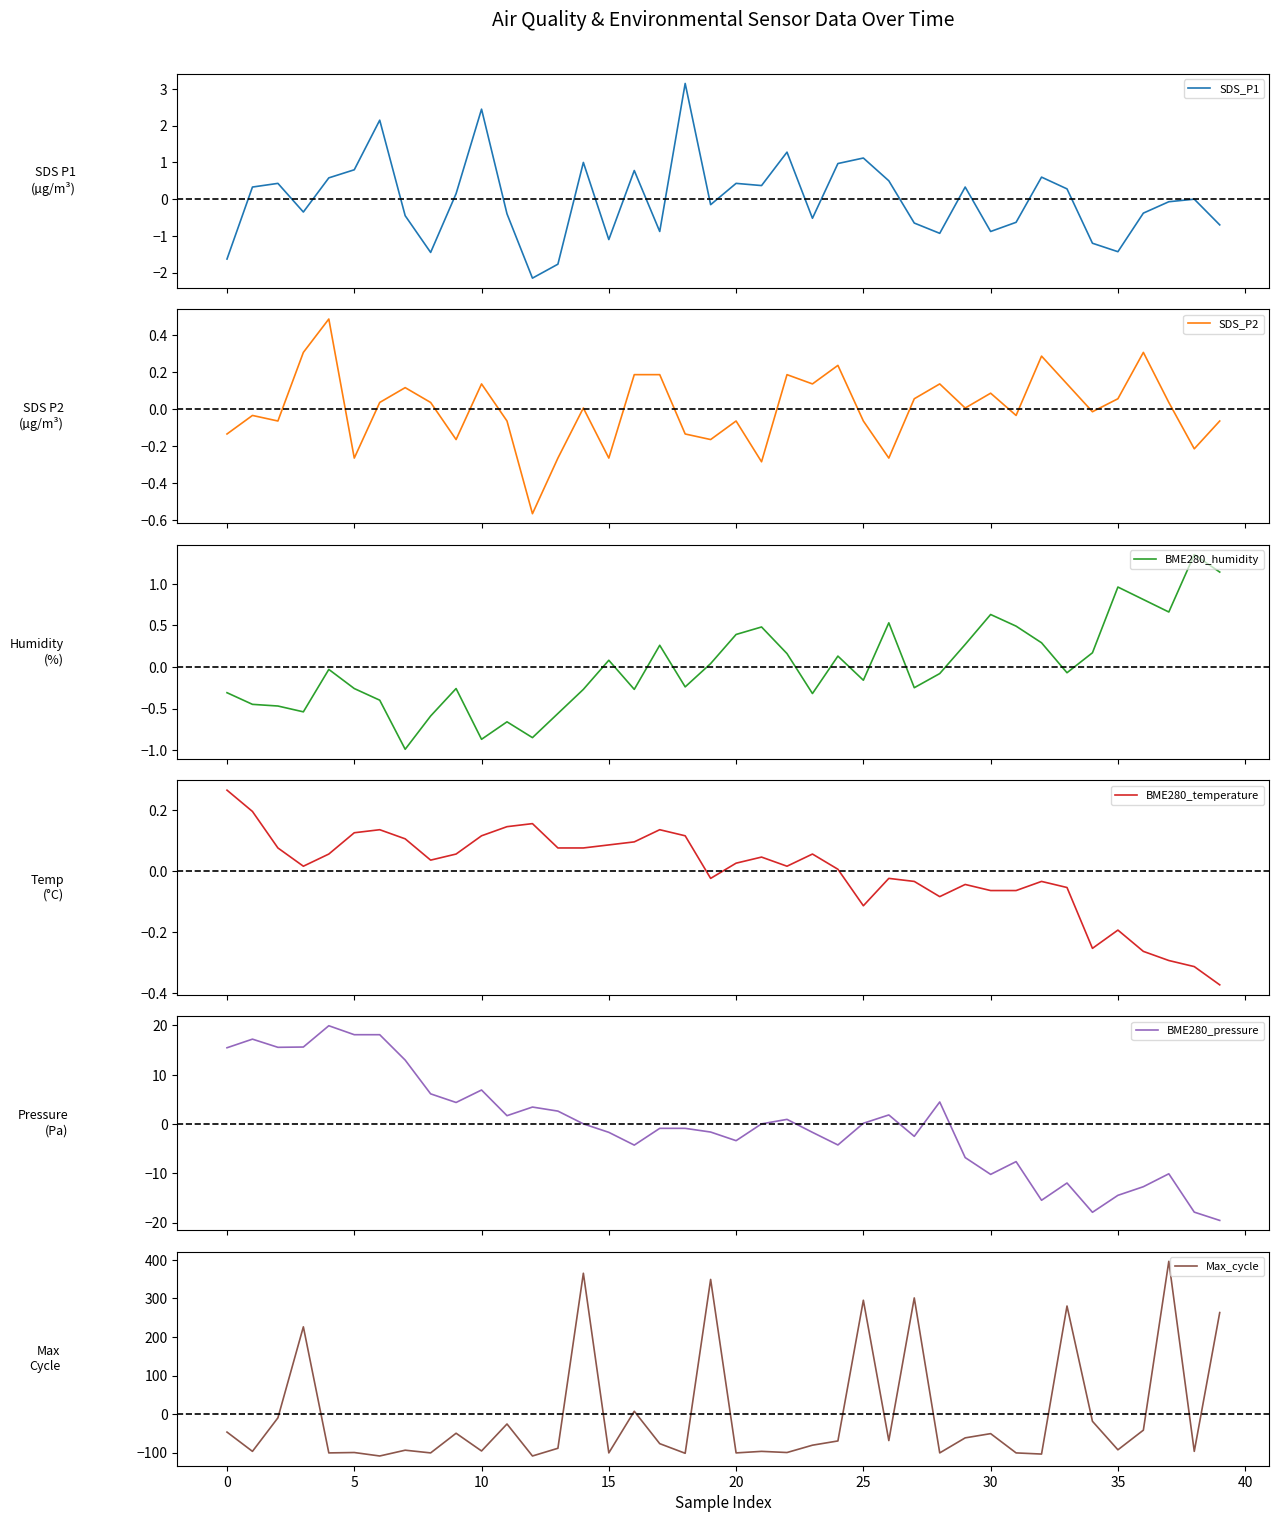

Where is SDS_P2 nearest to the value 0?

14